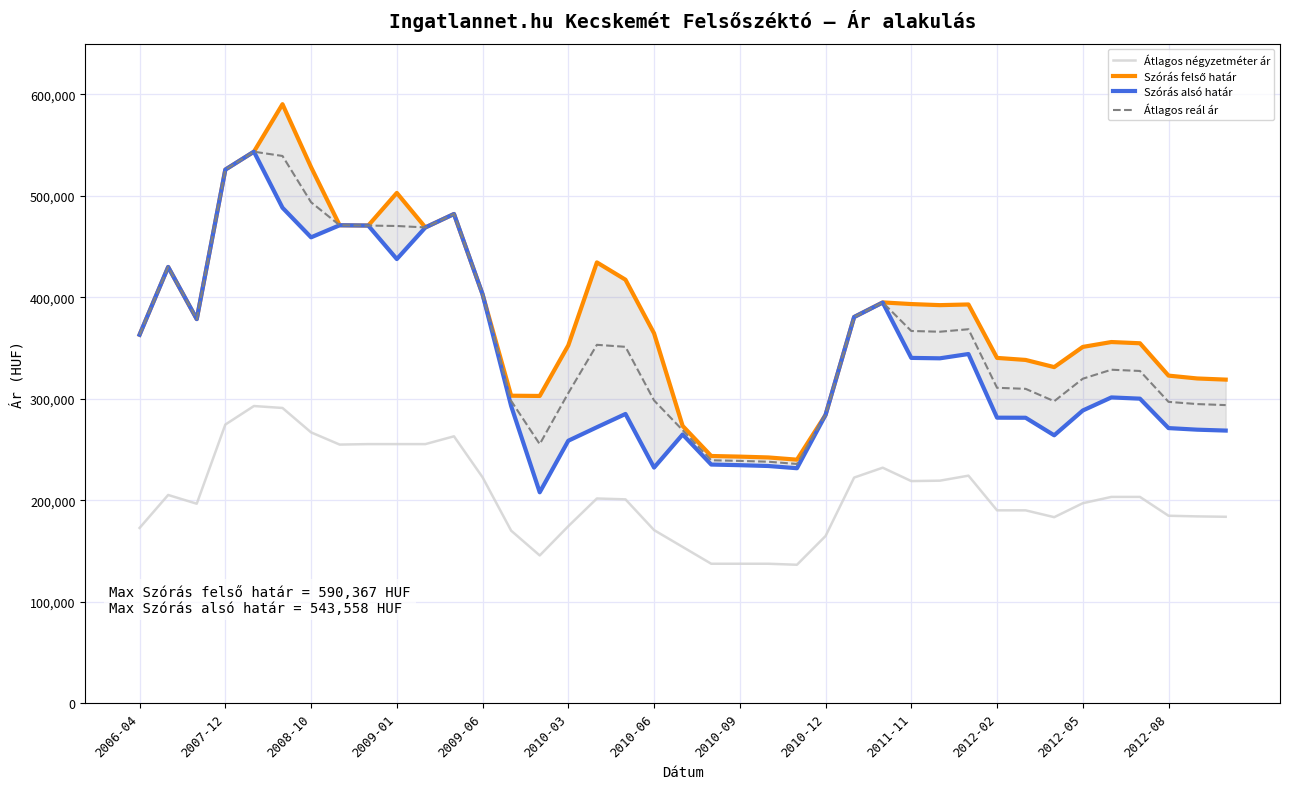

At which label does Átlagos reál ár first exceed 351306?

2006-04